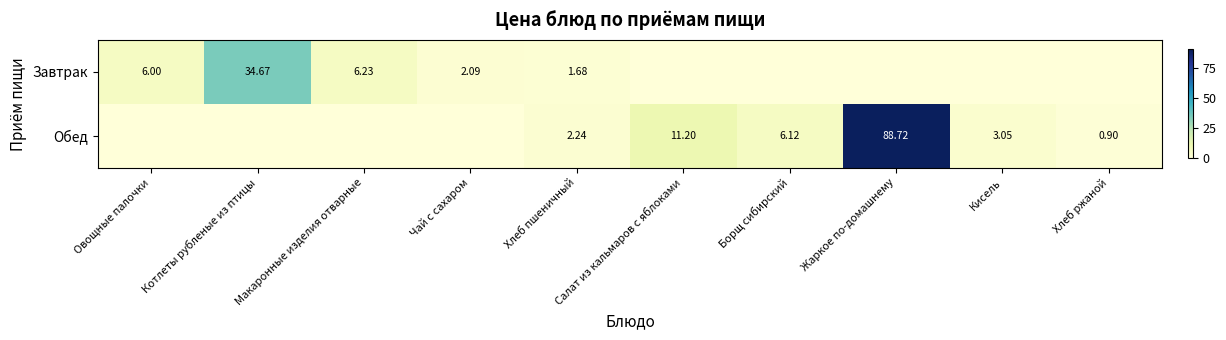

Is the value of Завтрак at Чай с сахаром greater than the value of Обед at Хлеб ржаной?

Yes